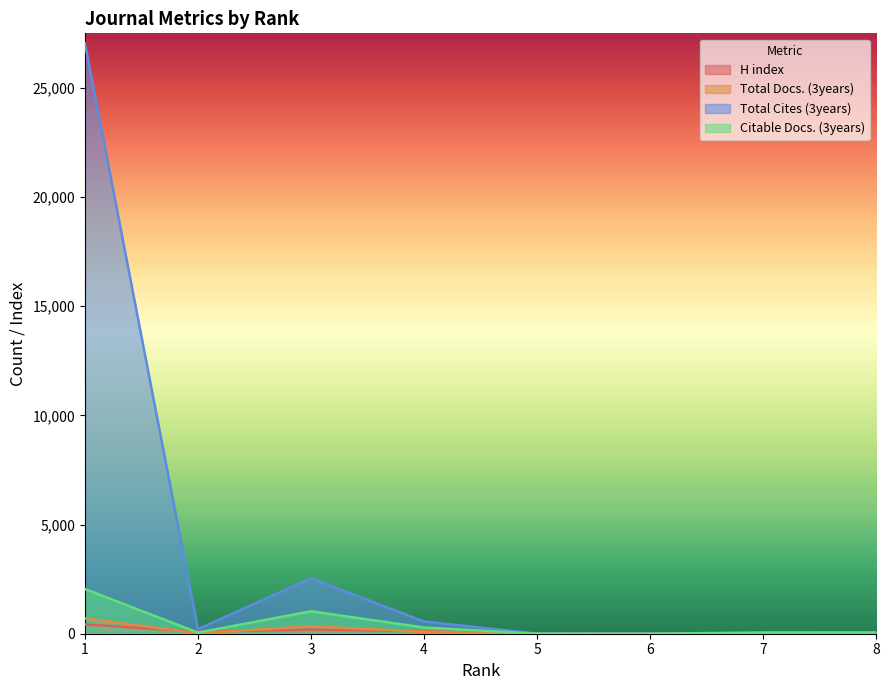

Is it true that Total Docs. (3years) equals 34 at 2?

False